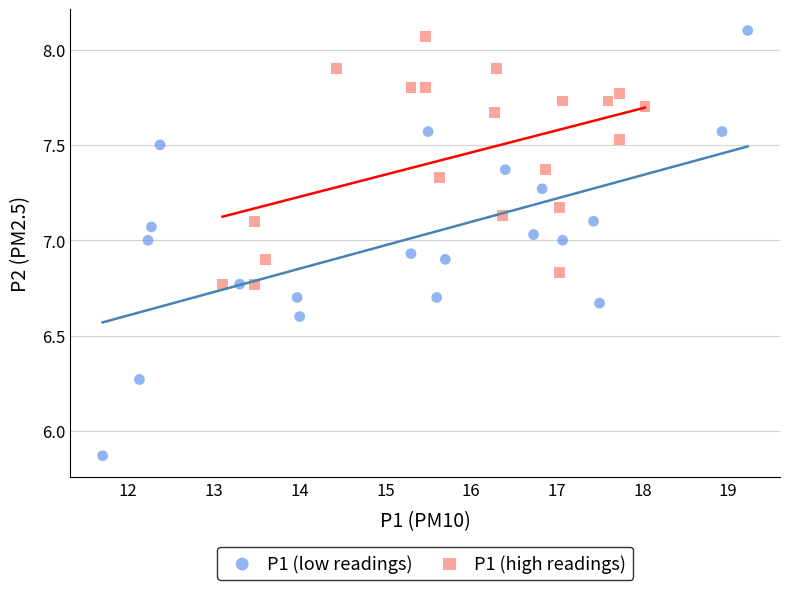

Which series has the largest Y range (max minus min)?

P1 (low readings)